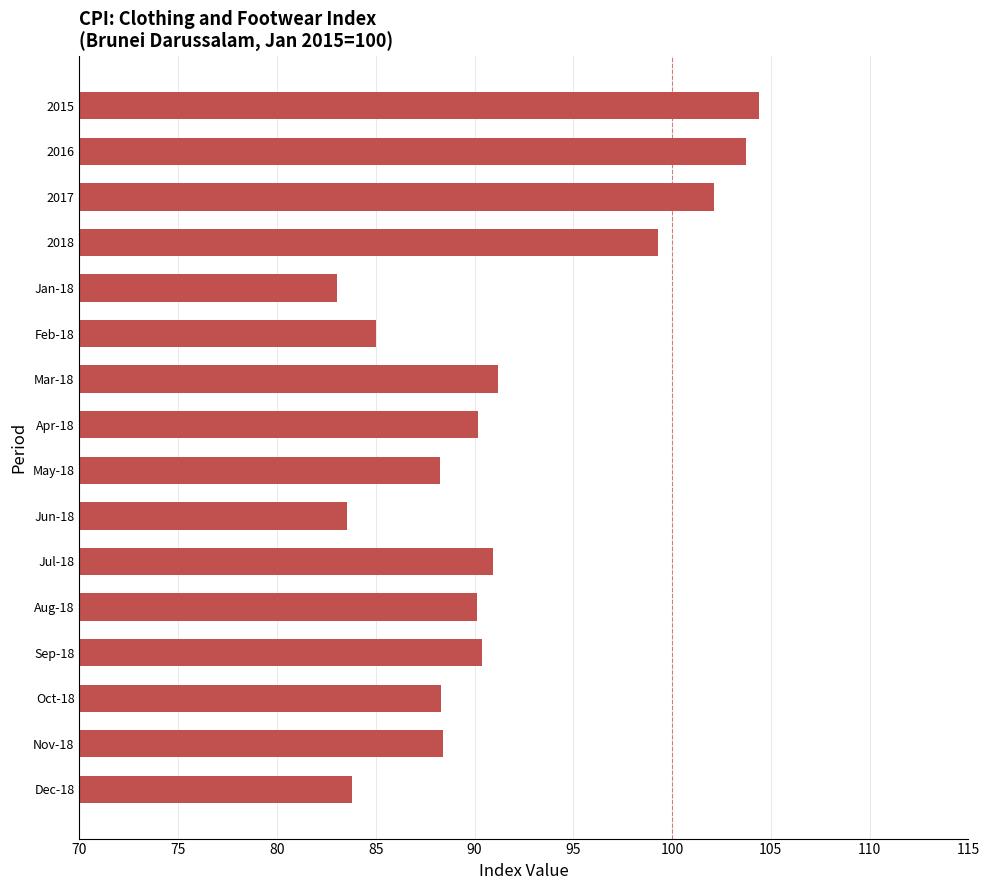

What is the difference between the second highest and second lowest values?

20.1